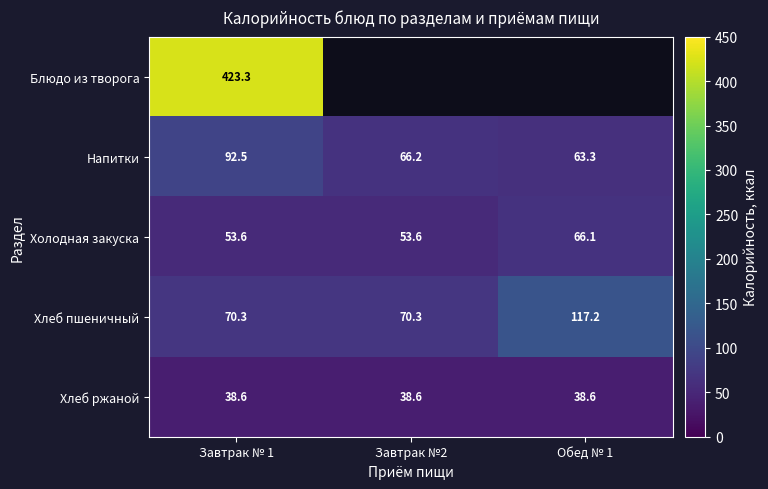

Is the value of Напитки at Завтрак № 1 greater than the value of Хлеб ржаной at Завтрак №2?

Yes